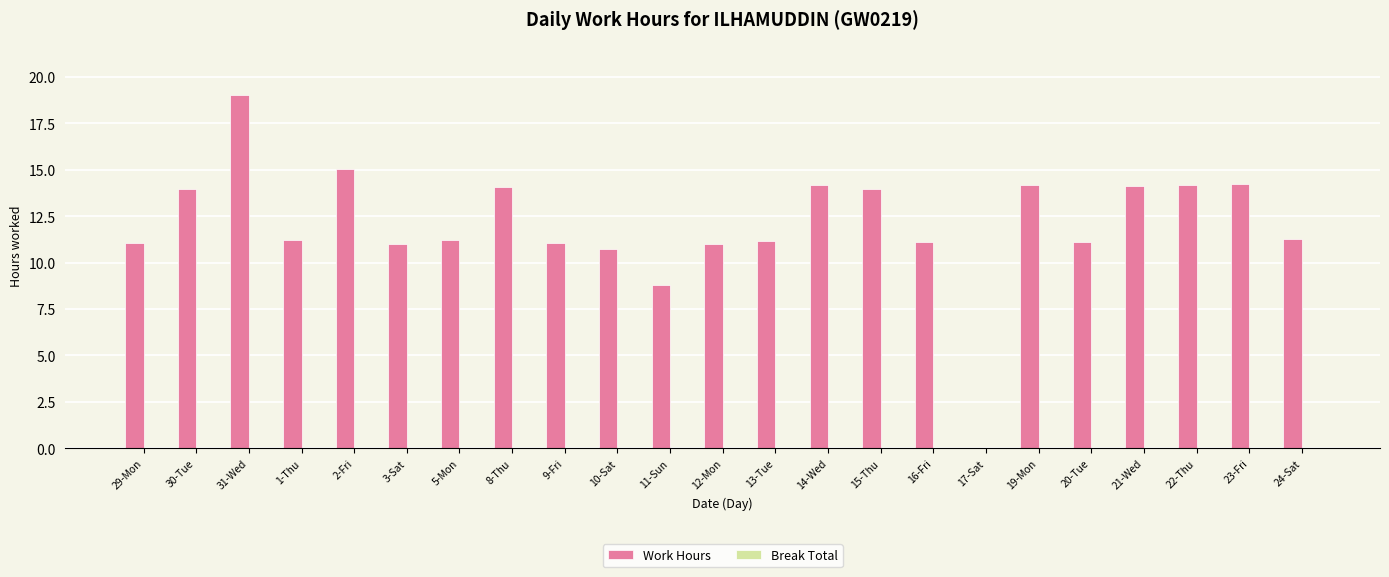

What is the sum of all values?

277.9